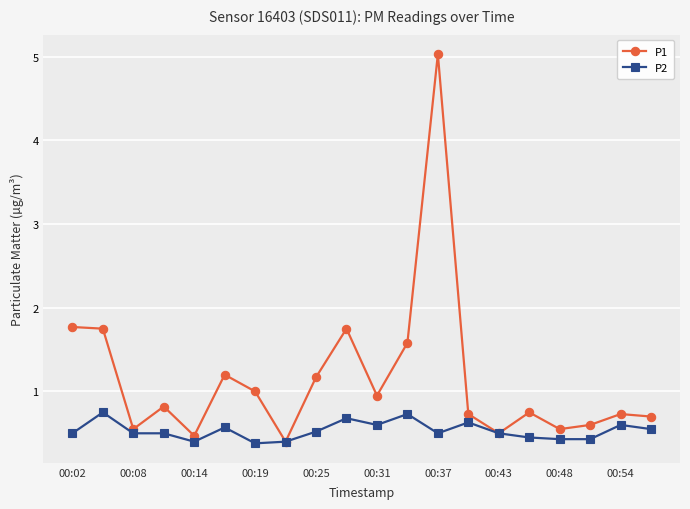

True or false: P2 has more than 2 interior local peaks.

True